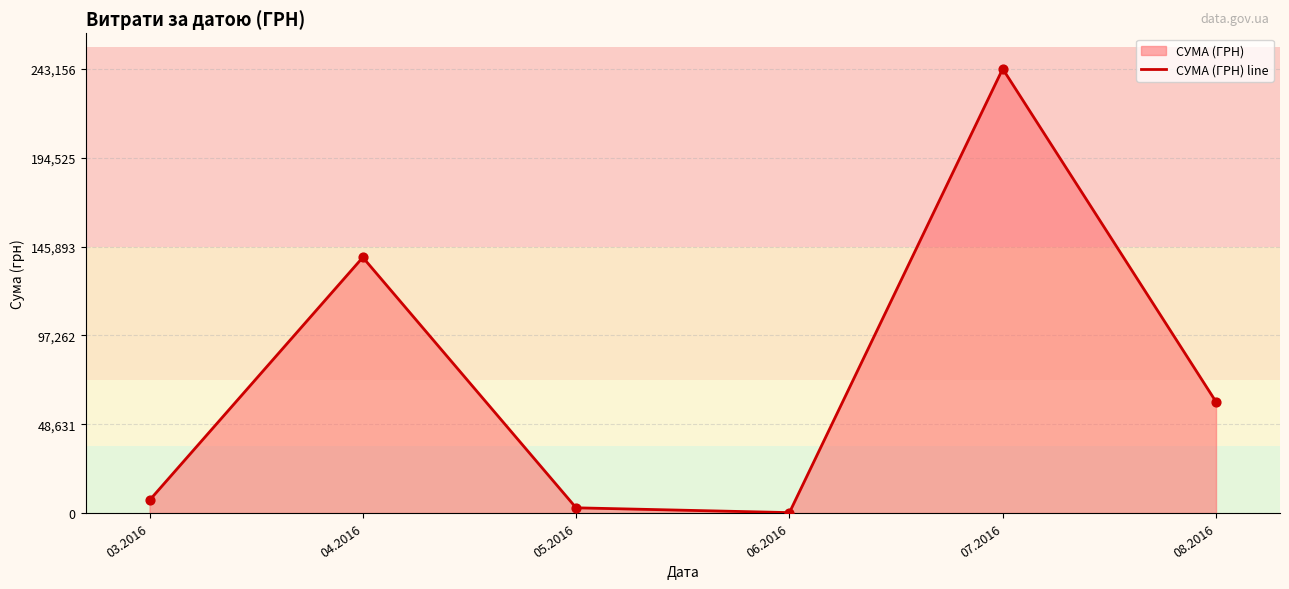

What is the ratio of the value at 04.2016 to the value at 06.2016?

583.1